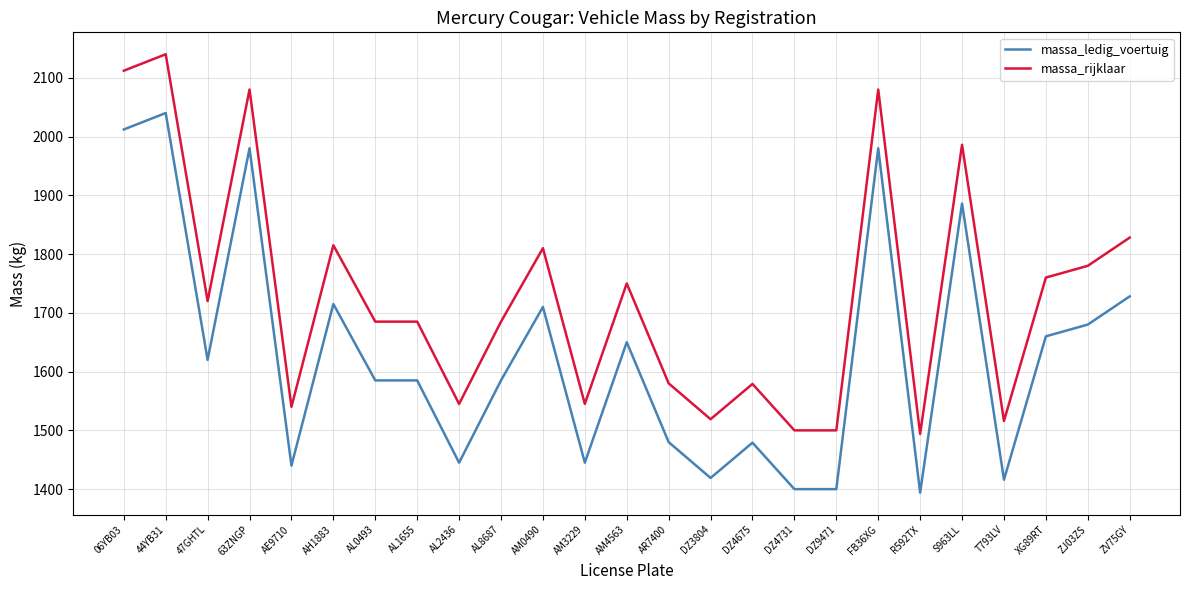

What is the sum of all massa_ledig_voertuig values?

40734